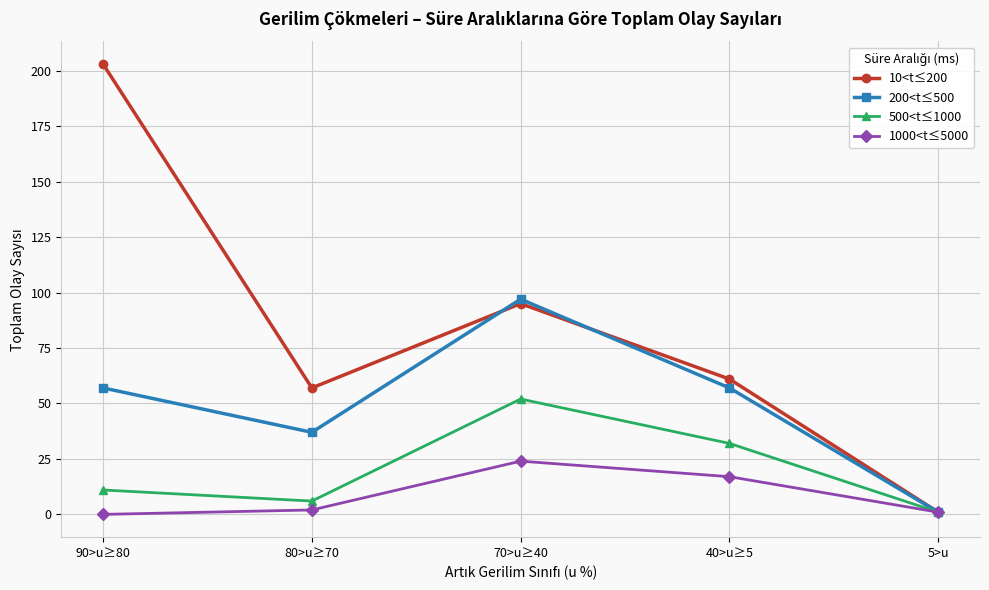

What is the label of the 1st point from the right?

5>u